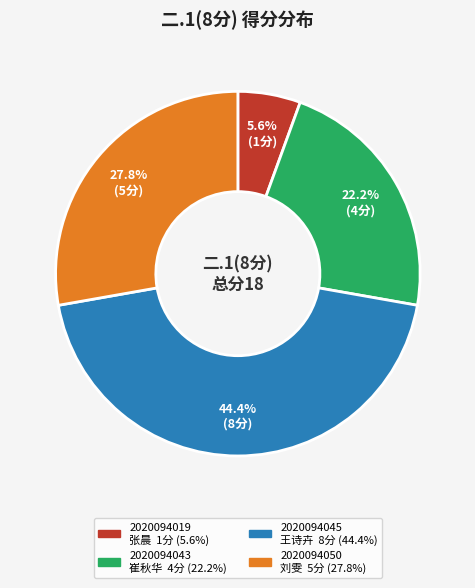

Does any single category account for the majority?

No